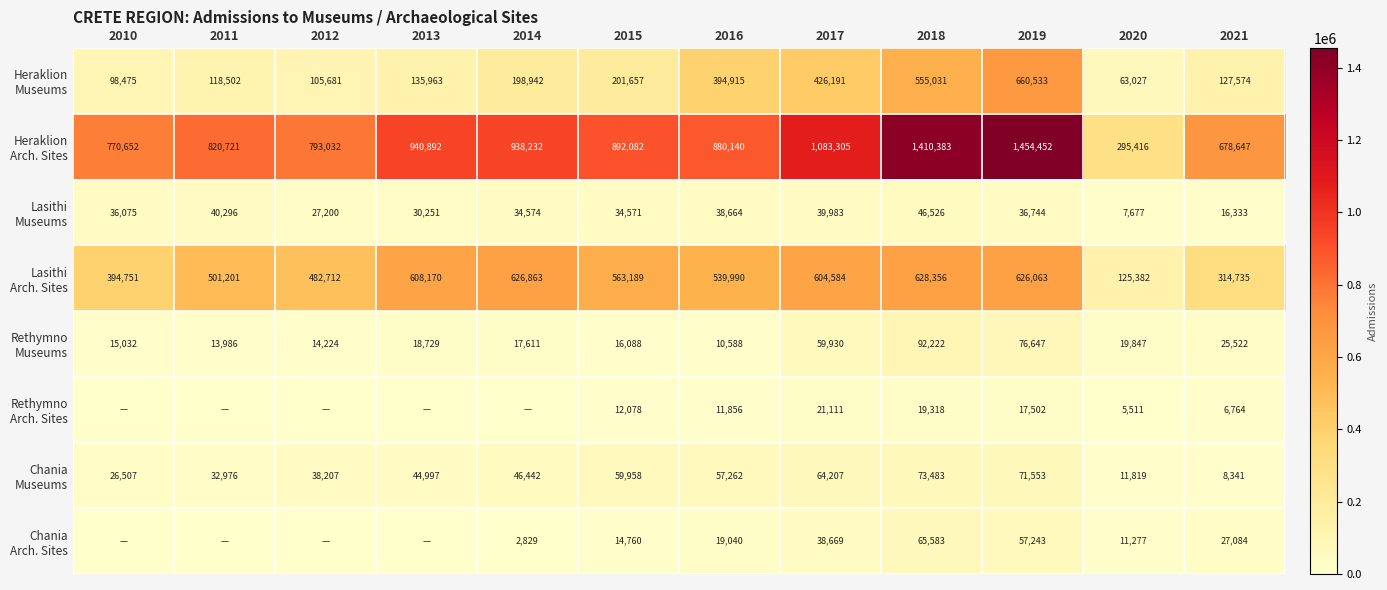

How many categories are shown in the chart?

12